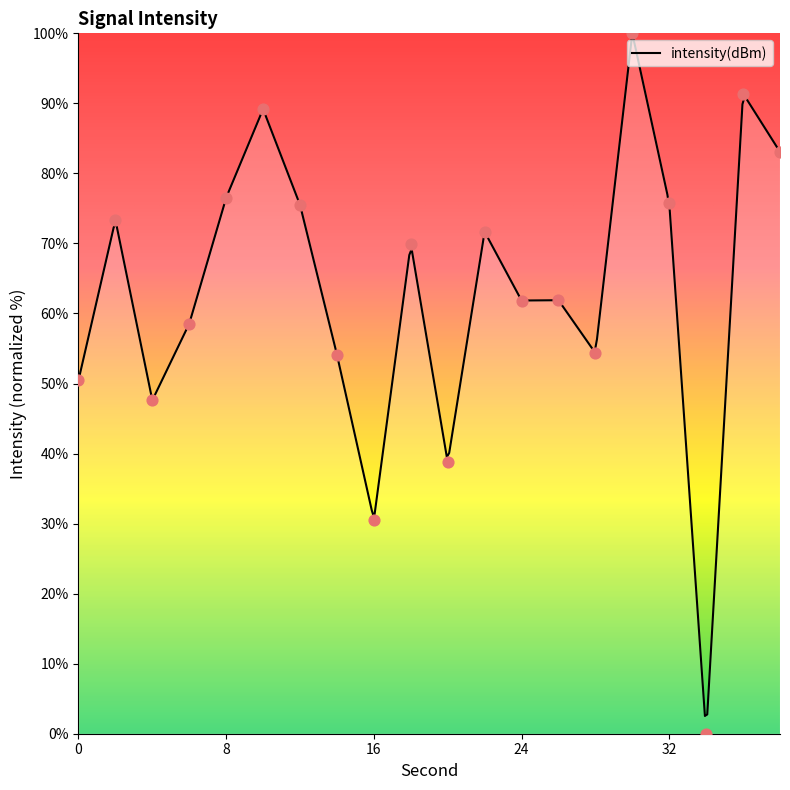

What is the change in value from 4 to 38?

+35.5